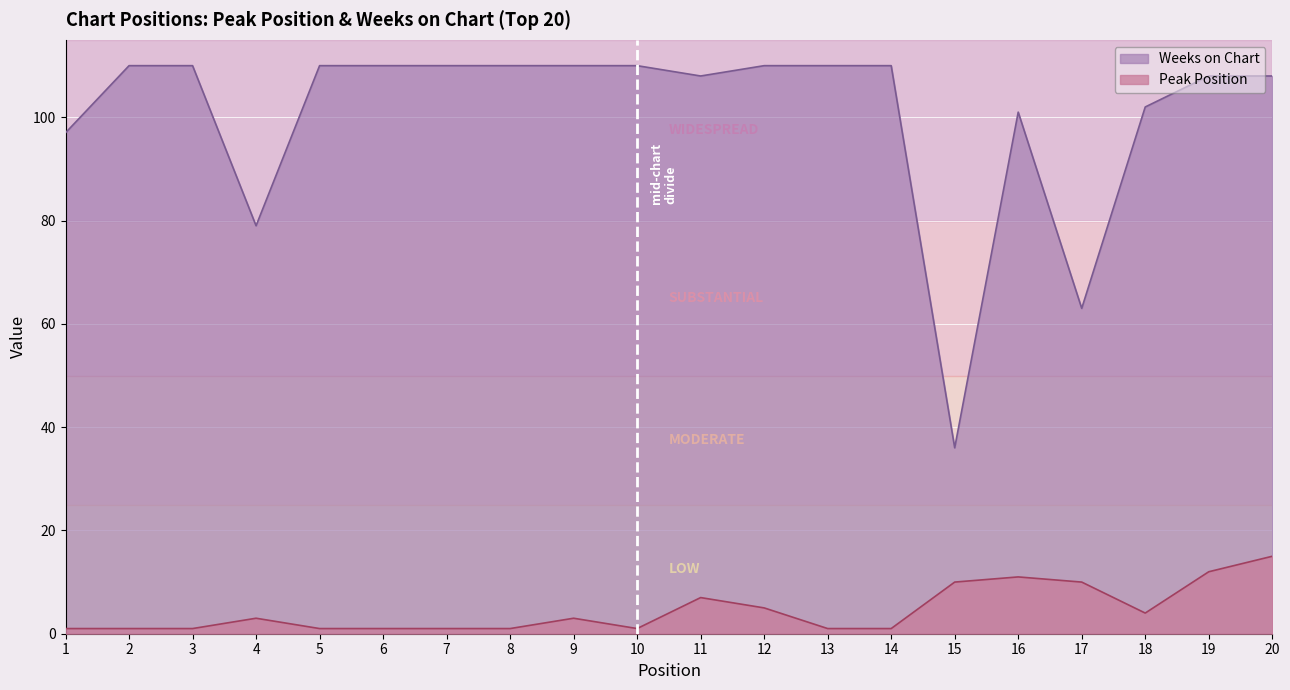

Rank the series at 9 from lowest to highest value.

Peak Position, Weeks on Chart